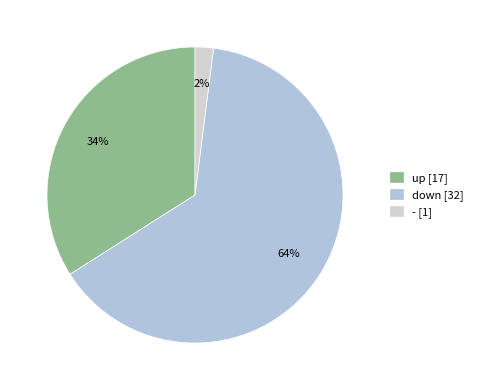

Which category has the smallest portion of the pie?

-